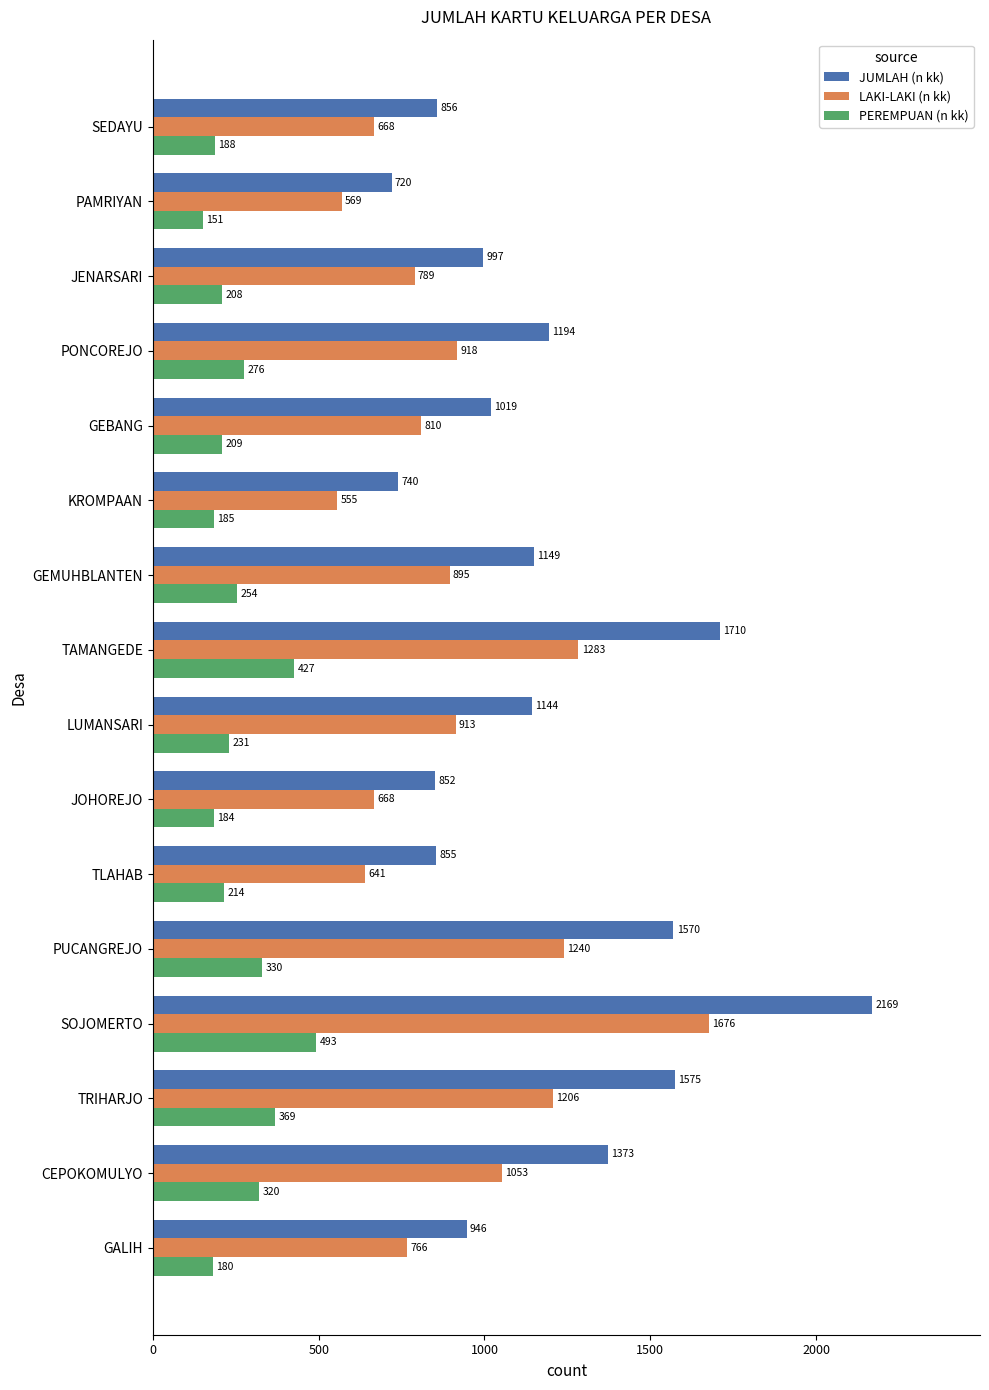

Which category has the lowest value in the PEREMPUAN (n kk) series?

PAMRIYAN